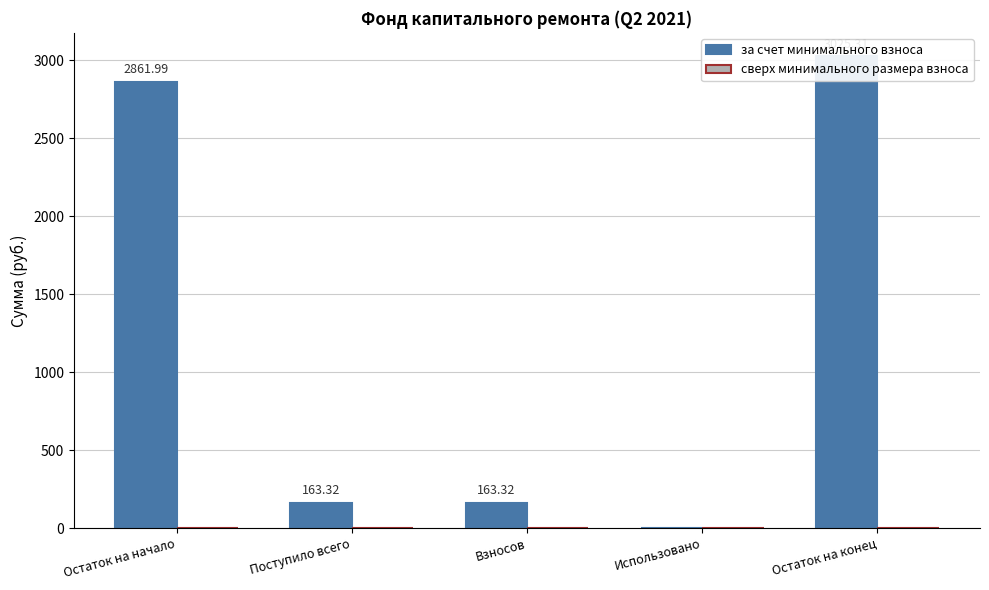

What is the approximate value of за счет минимального взноса at Взносов?

163.3